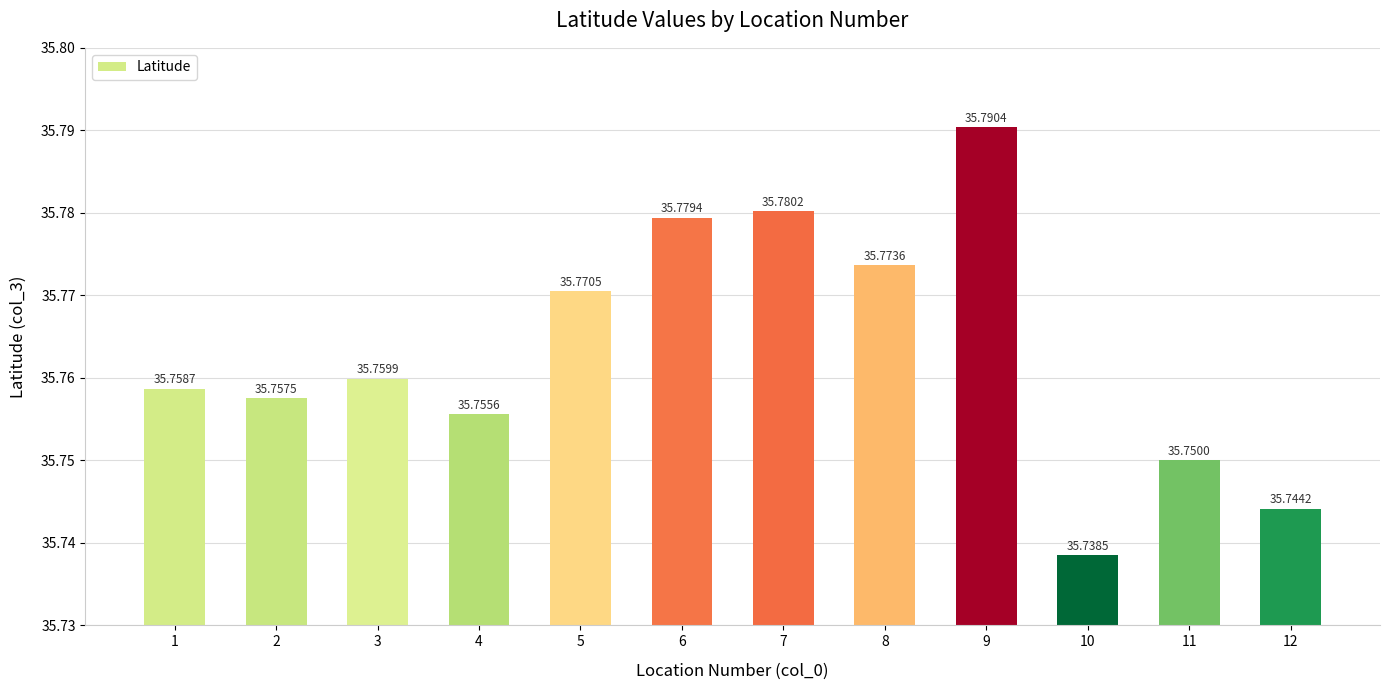

How many distinct data groups are displayed?

1